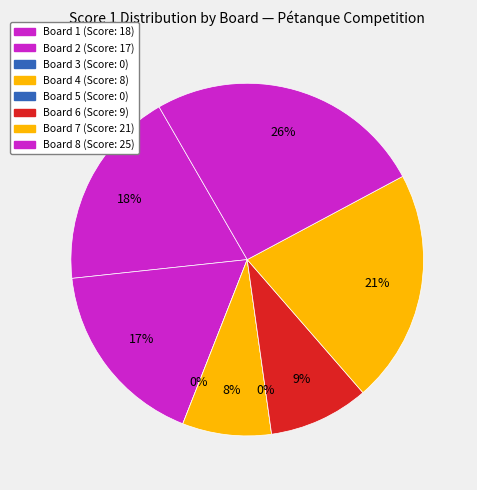

To the nearest percent, what percentage of the pie is Board 8?

26%